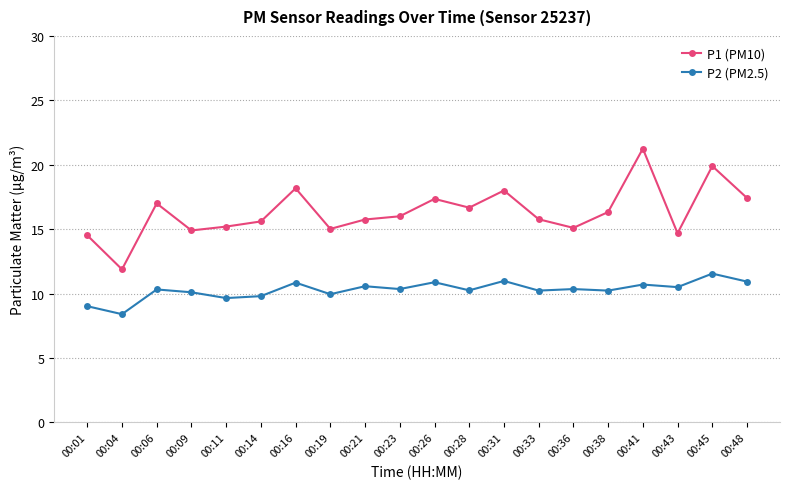

Read the P2 (PM2.5) value at 00:14.

9.8